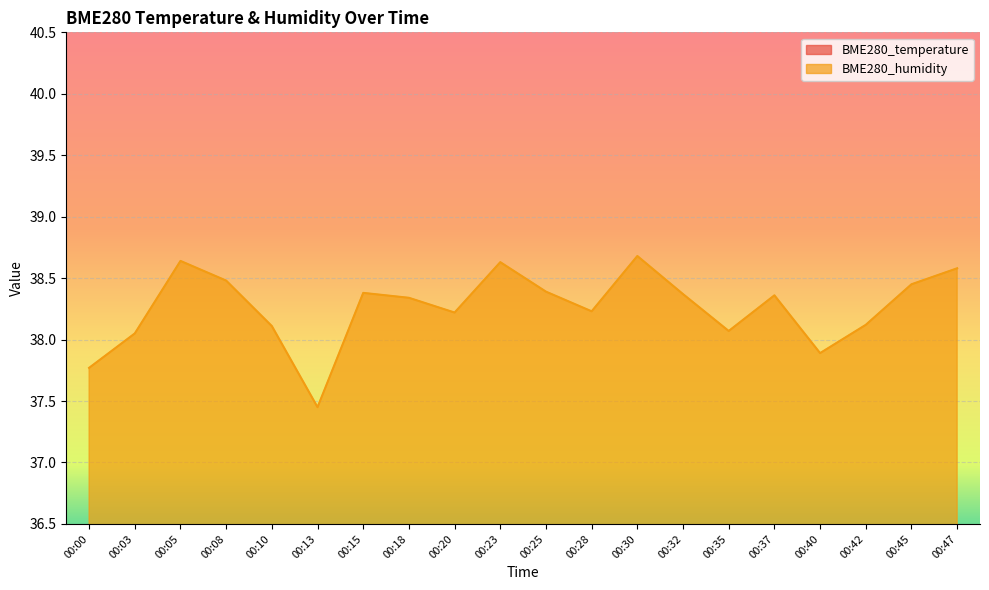

At which category is the sum across all series the highest?

00:30